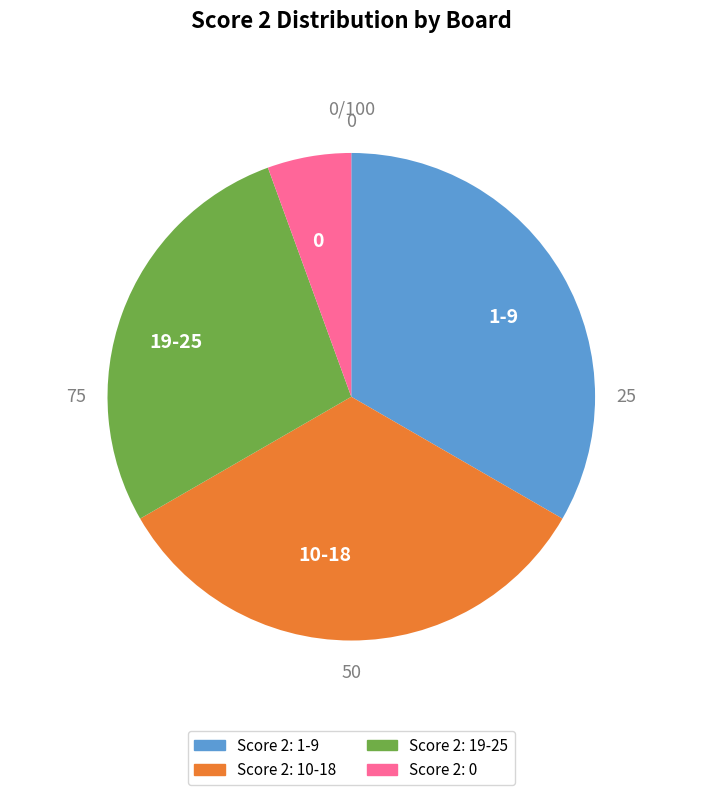

Is it true that 10-18 is 24% of the pie?

False